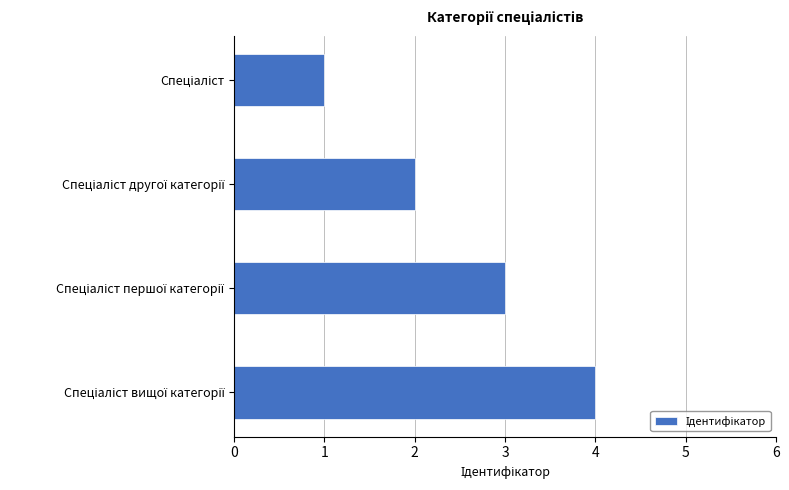

What is the difference between the maximum and minimum values?

3